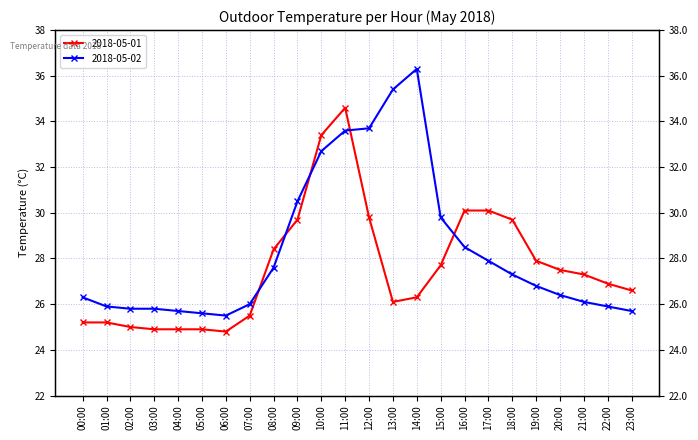

What is the label of the 3rd point from the right?

21:00